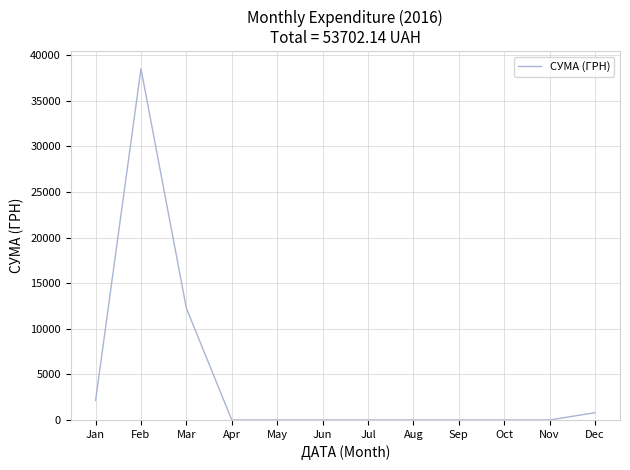

Count the number of data series in this chart.

1